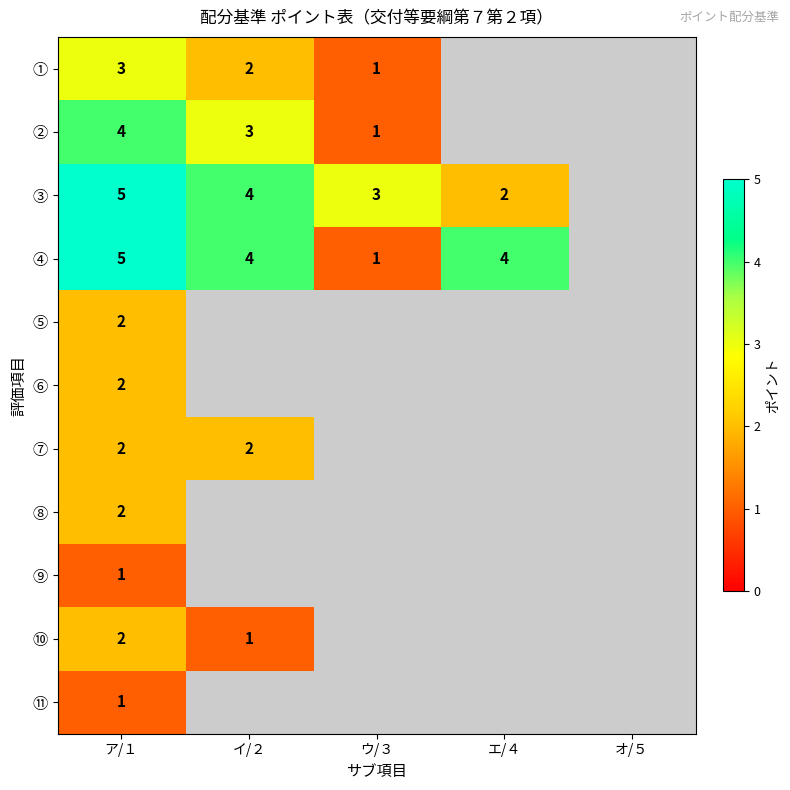

Is the value of ④ at エ/４ greater than the value of ⑦ at イ/２?

Yes